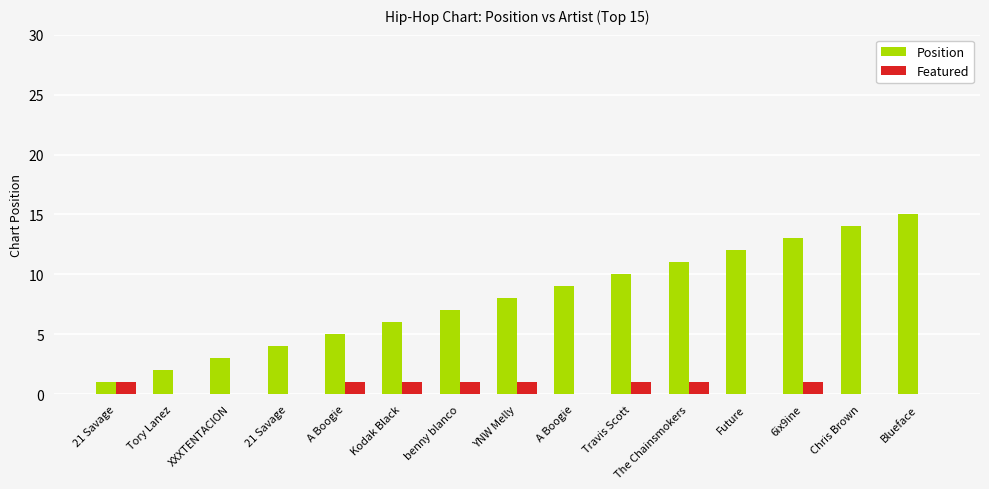

At which category is the sum across all series the highest?

Blueface